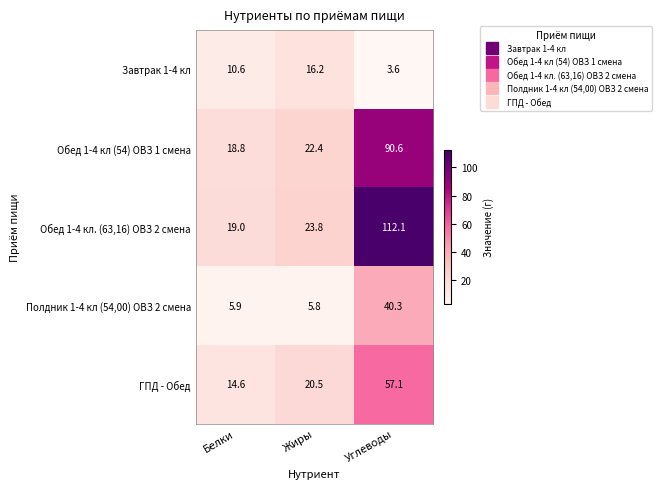

At Жиры, list the series in order from smallest to largest.

Полдник 1-4 кл (54,00) ОВЗ 2 смена, Завтрак 1-4 кл, ГПД - Обед, Обед 1-4 кл (54) ОВЗ 1 смена, Обед 1-4 кл. (63,16) ОВЗ 2 смена